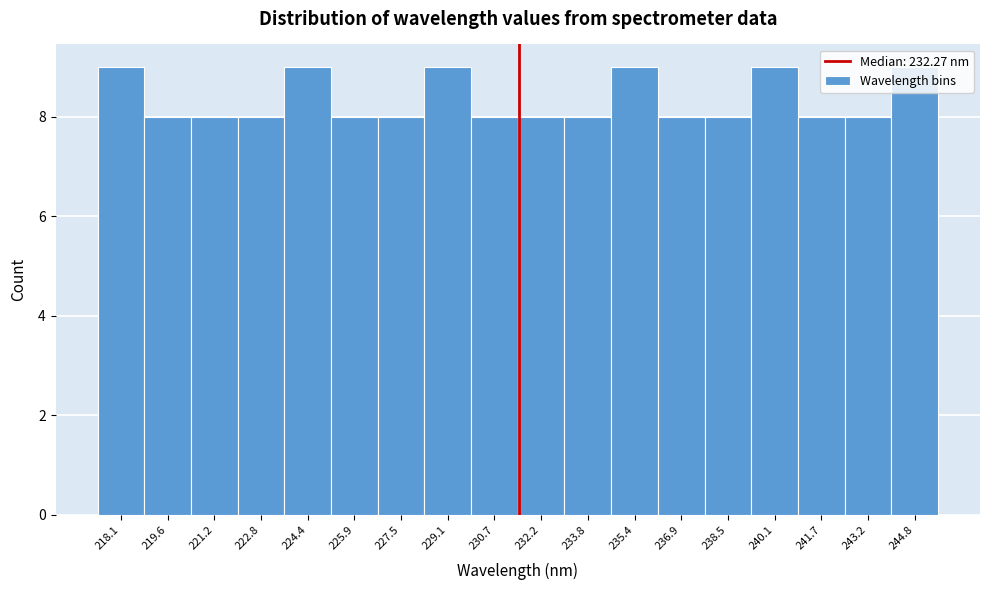

What is the average value?

8